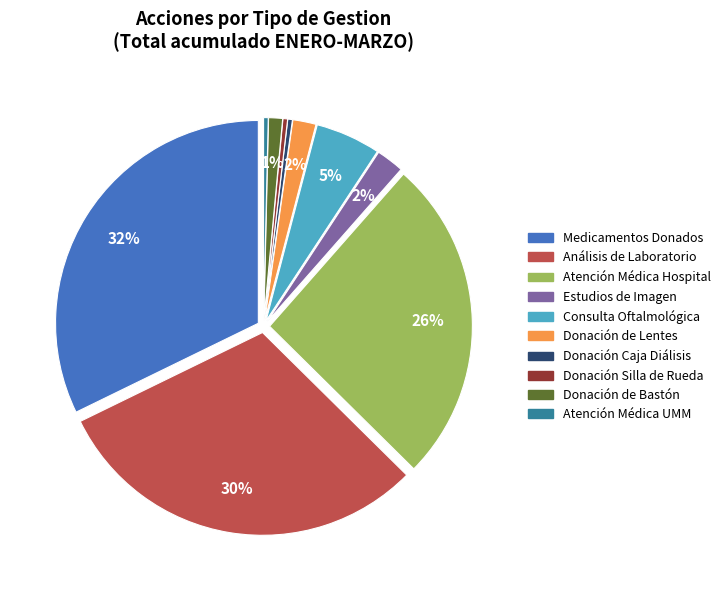

To the nearest percent, what is the average slice percentage?

10%